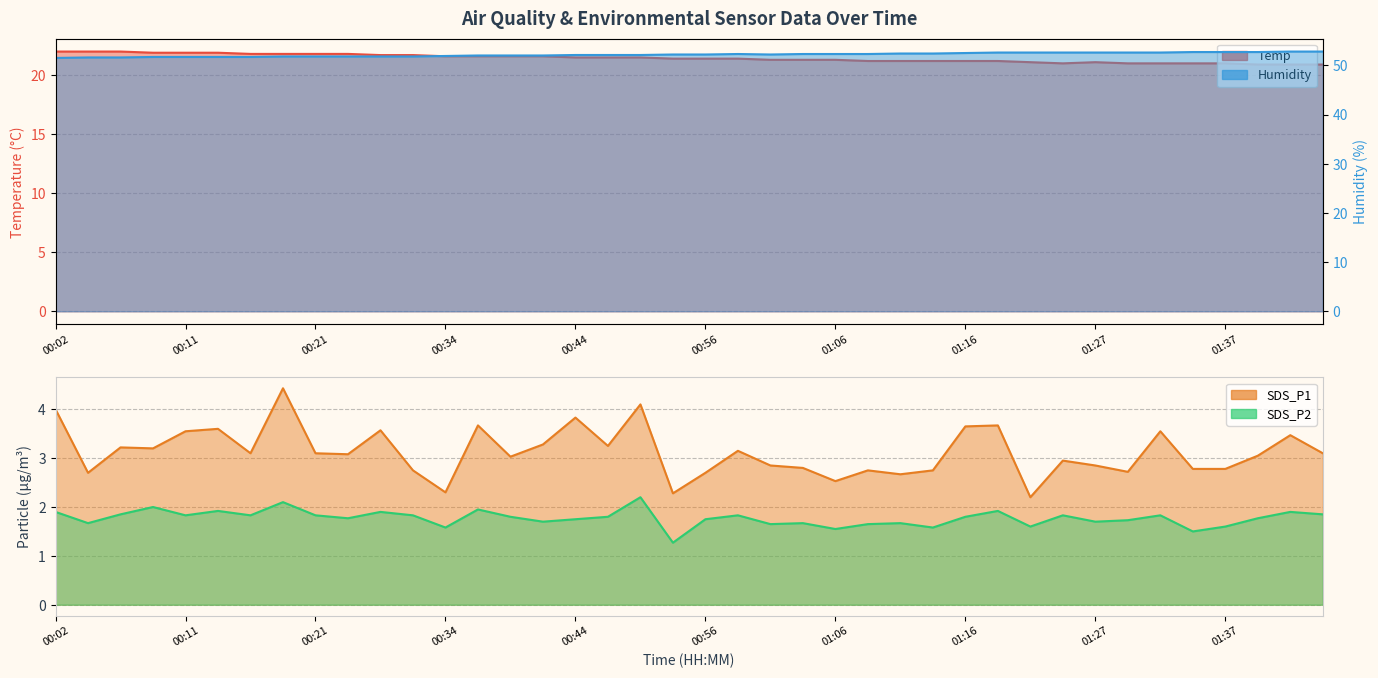

What is the label of the 23rd point from the left?

01:01